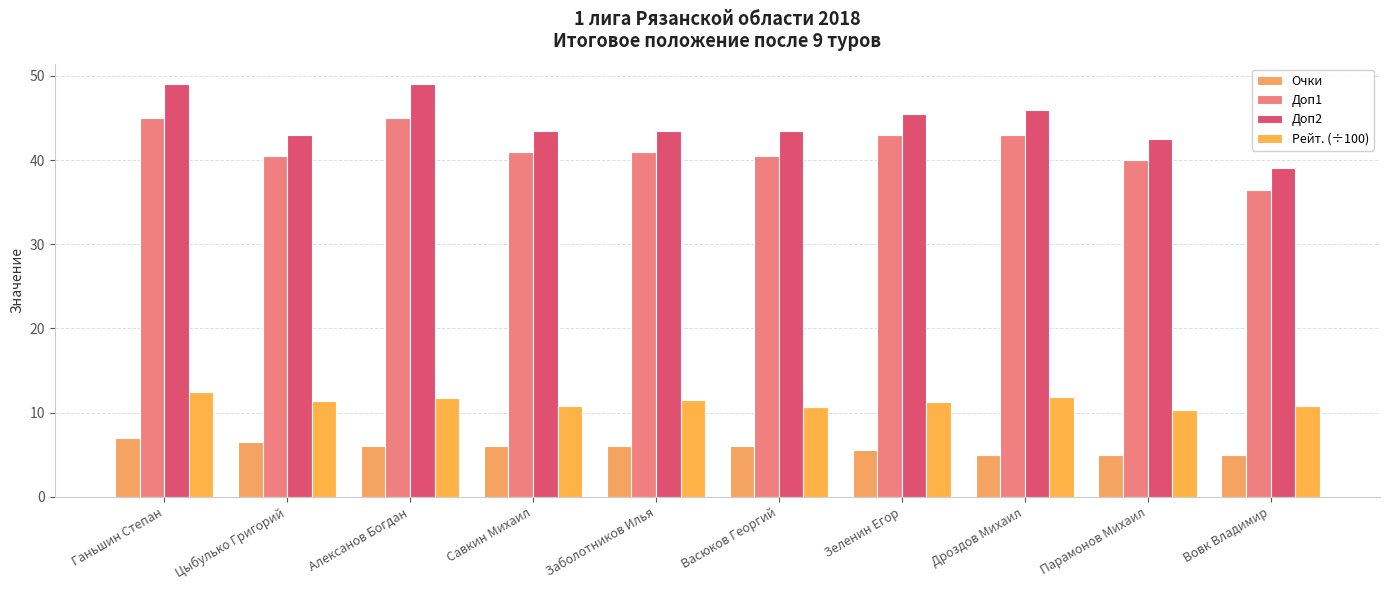

Which label corresponds to the largest value in the chart?

Ганьшин Степан